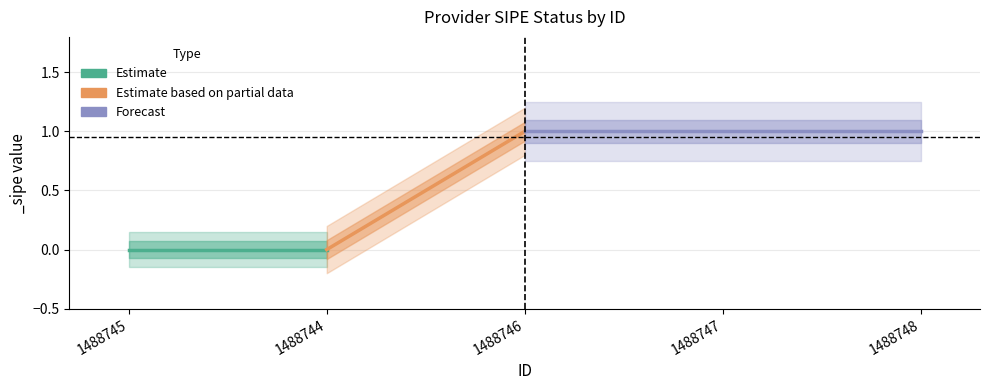

At which label is the value closest to 0?

1488745